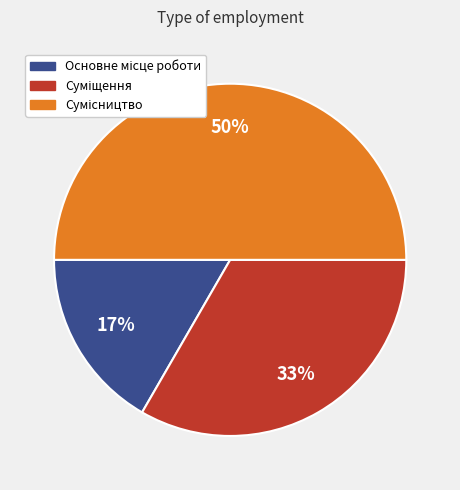

To the nearest percent, what is the difference between the largest and smallest slice percentages?

33%